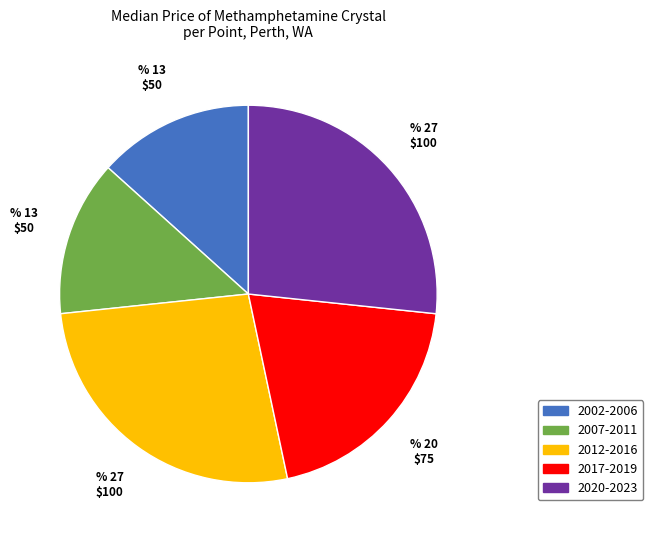

Do 2012-2016 and 2007-2011 together represent more than half of the pie?

No